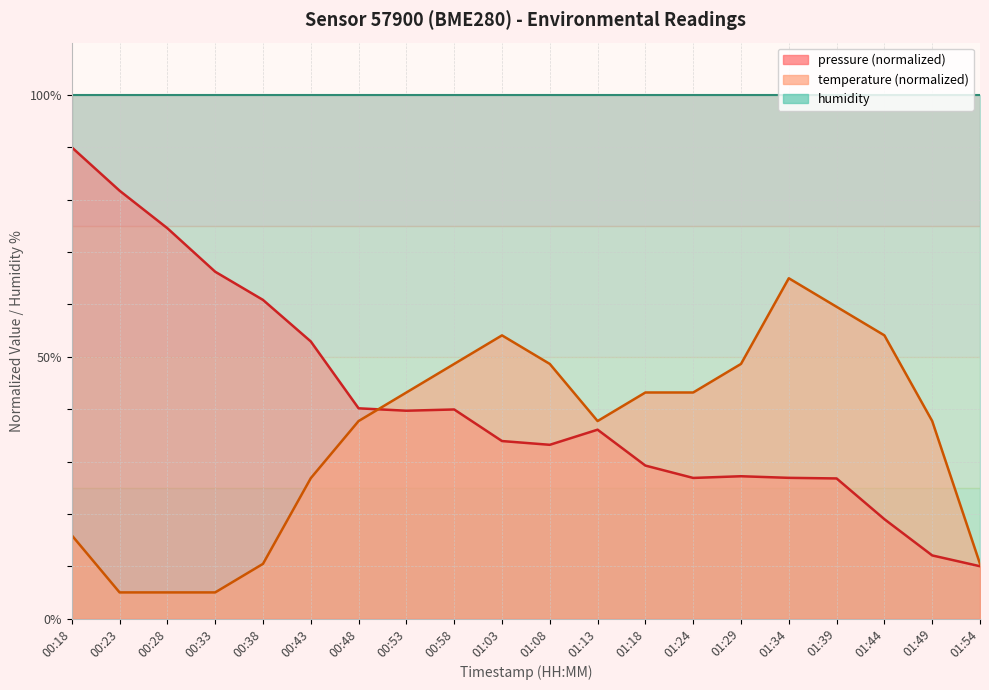

How many values in the pressure series exceed 36?

10